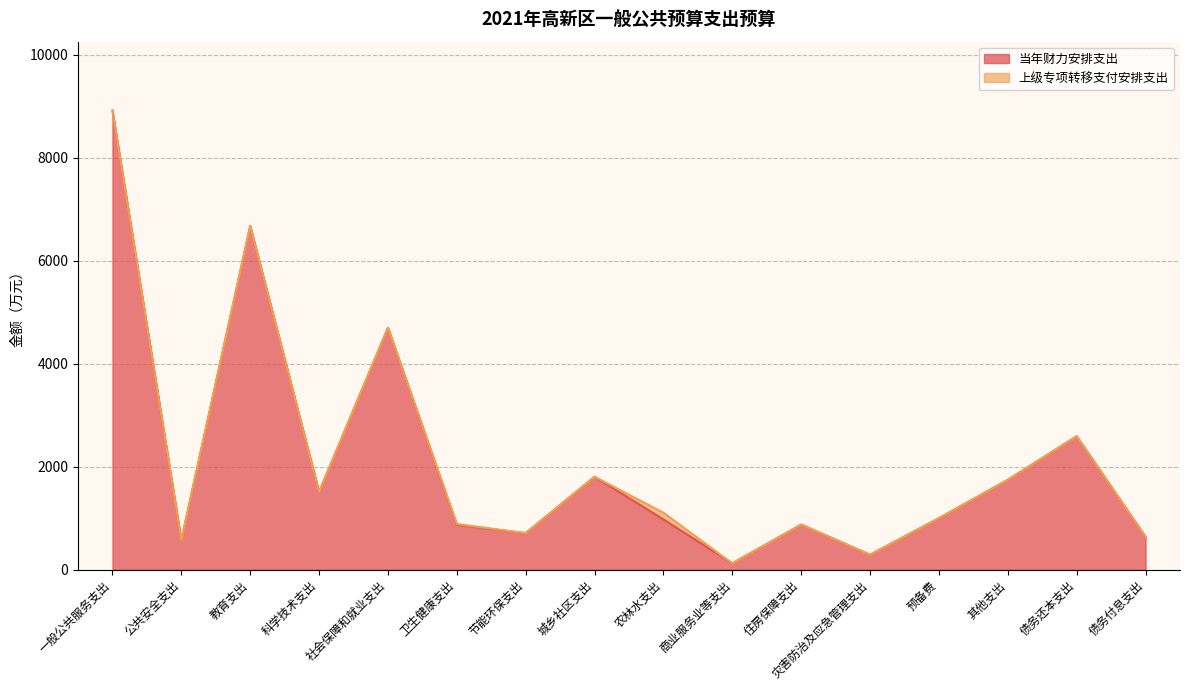

How many lines are shown in the chart?

2